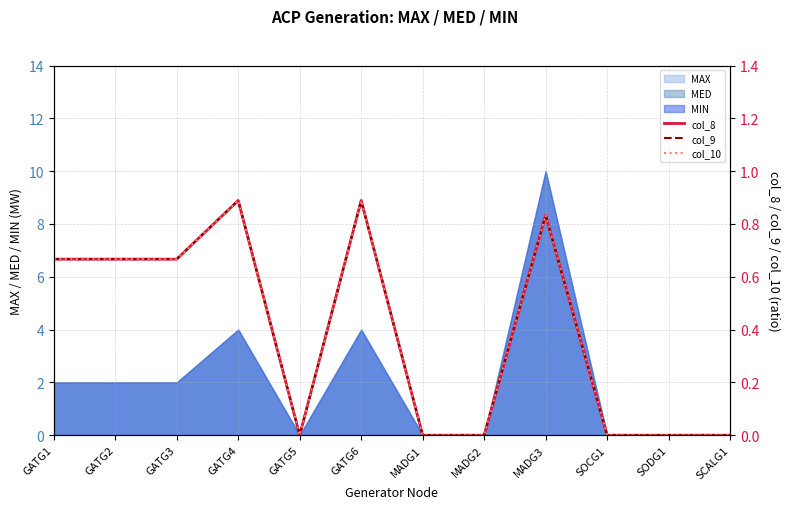

True or false: col_9 and col_10 intersect in this chart.

False